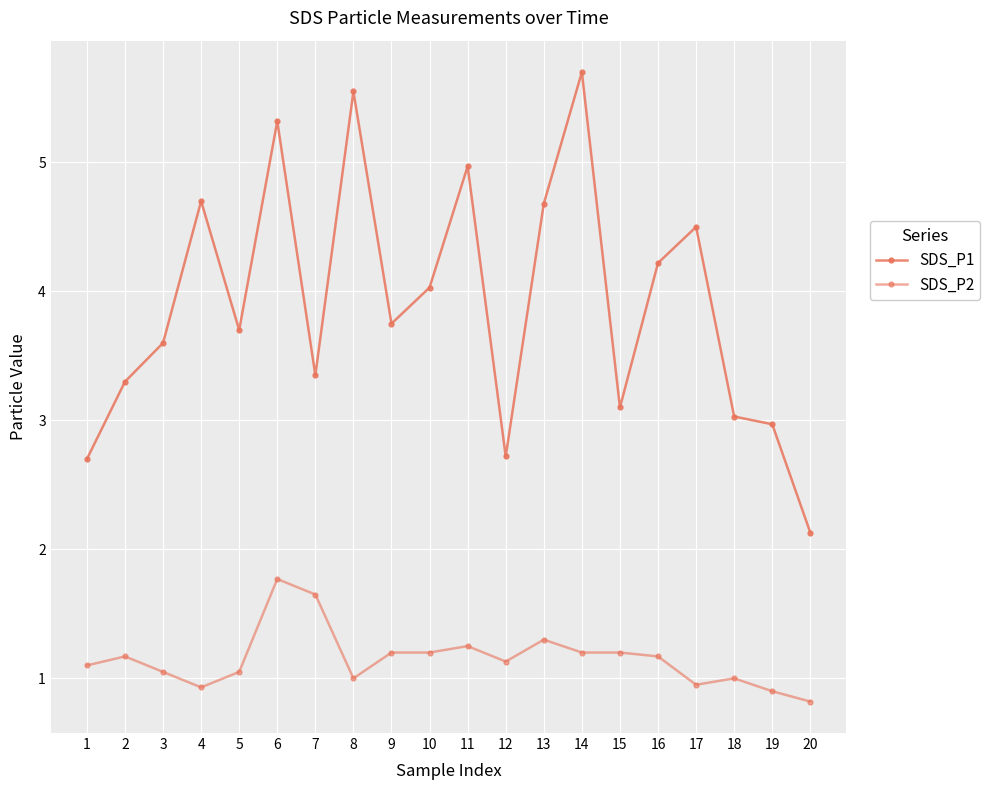

How many distinct data groups are displayed?

2